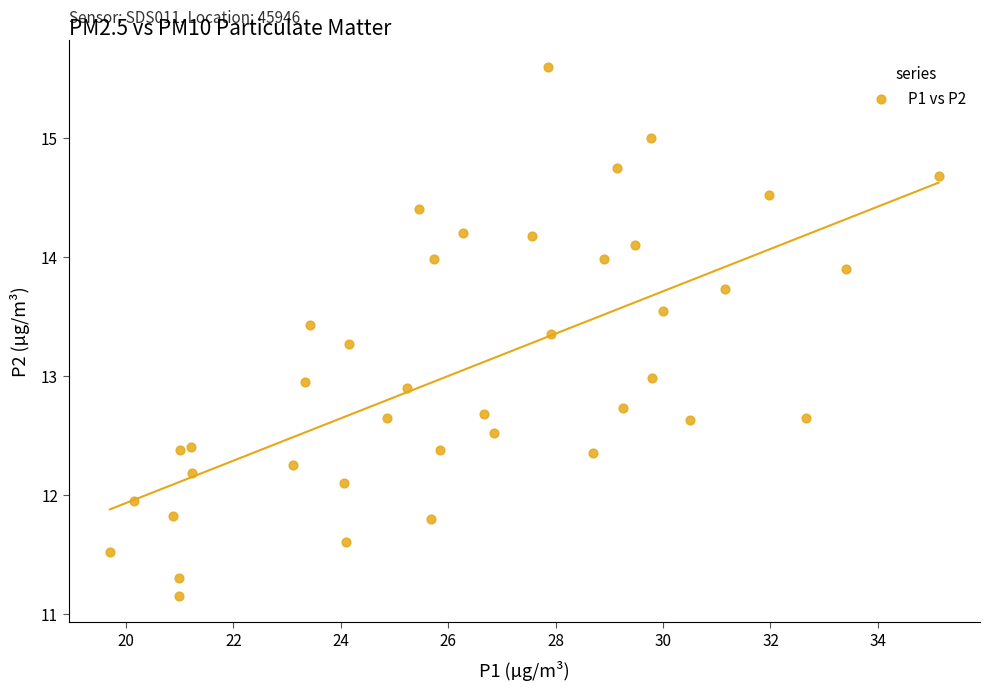

What is the range of X values (max minus min)?

15.4